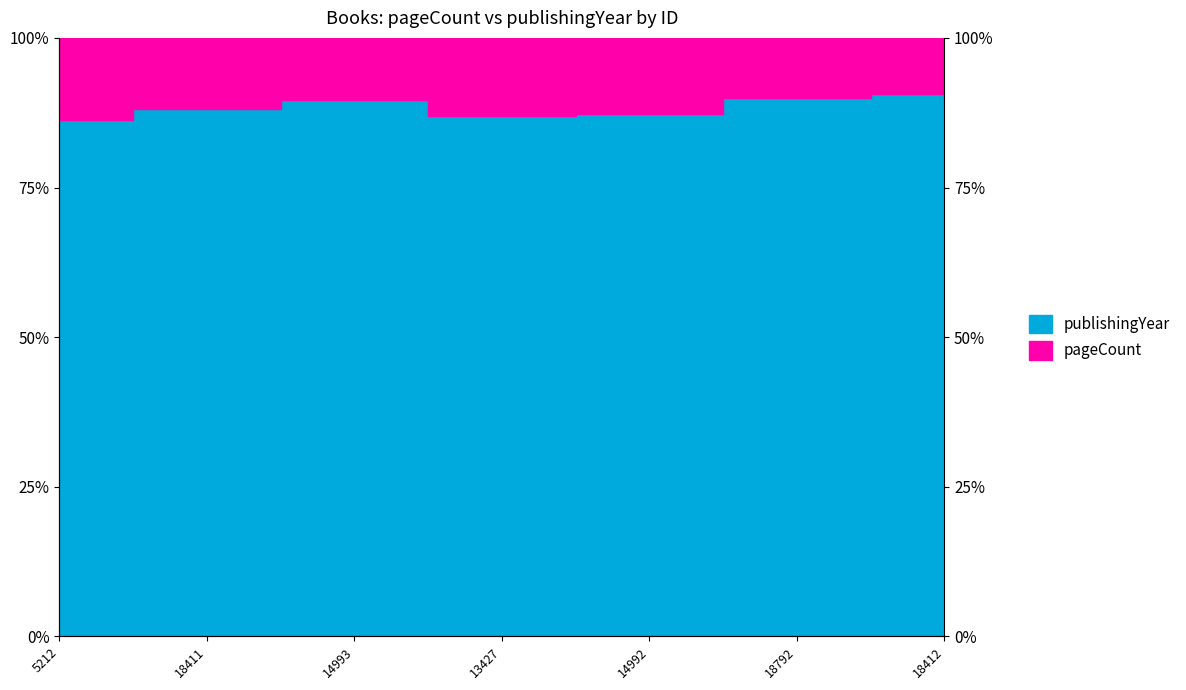

Which label corresponds to the largest value in the chart?

18412